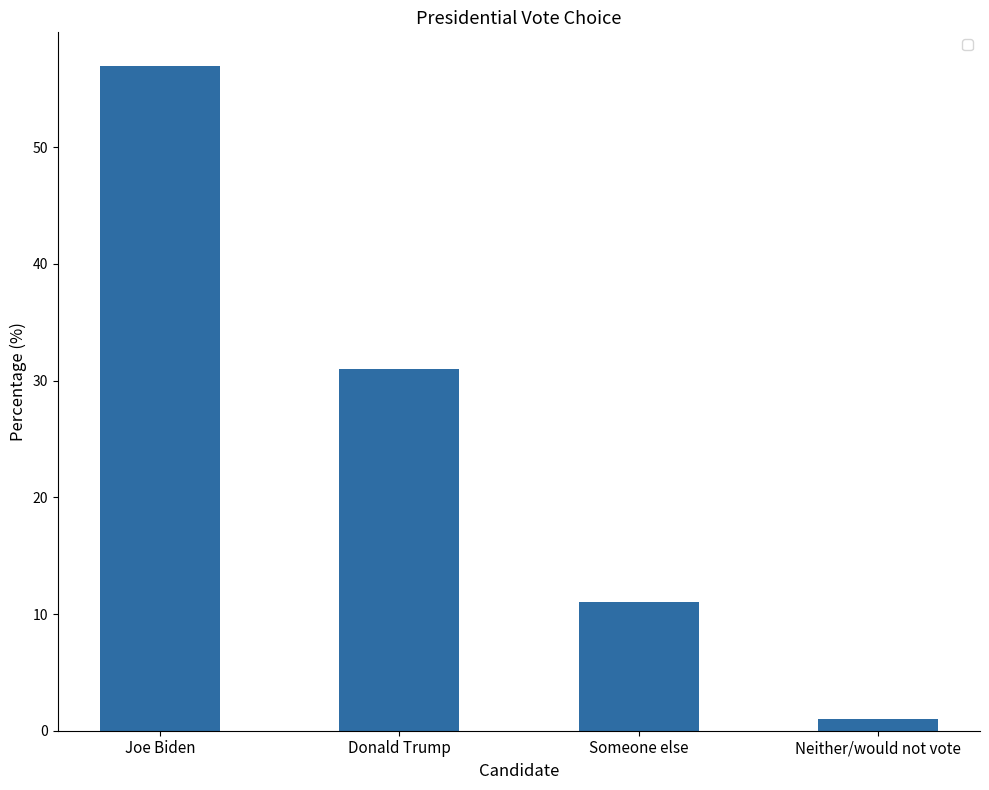

What is the greatest value displayed?

57